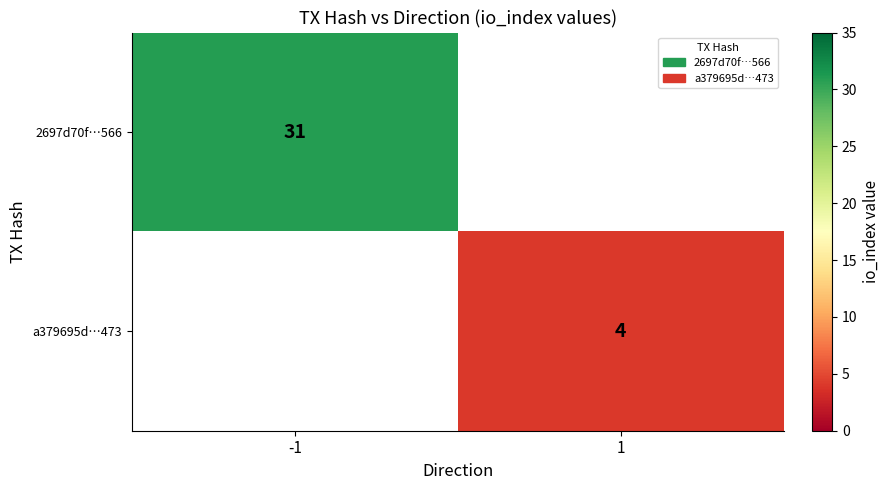

The a379695d…473 series shows 4 at 1. True or false?

True